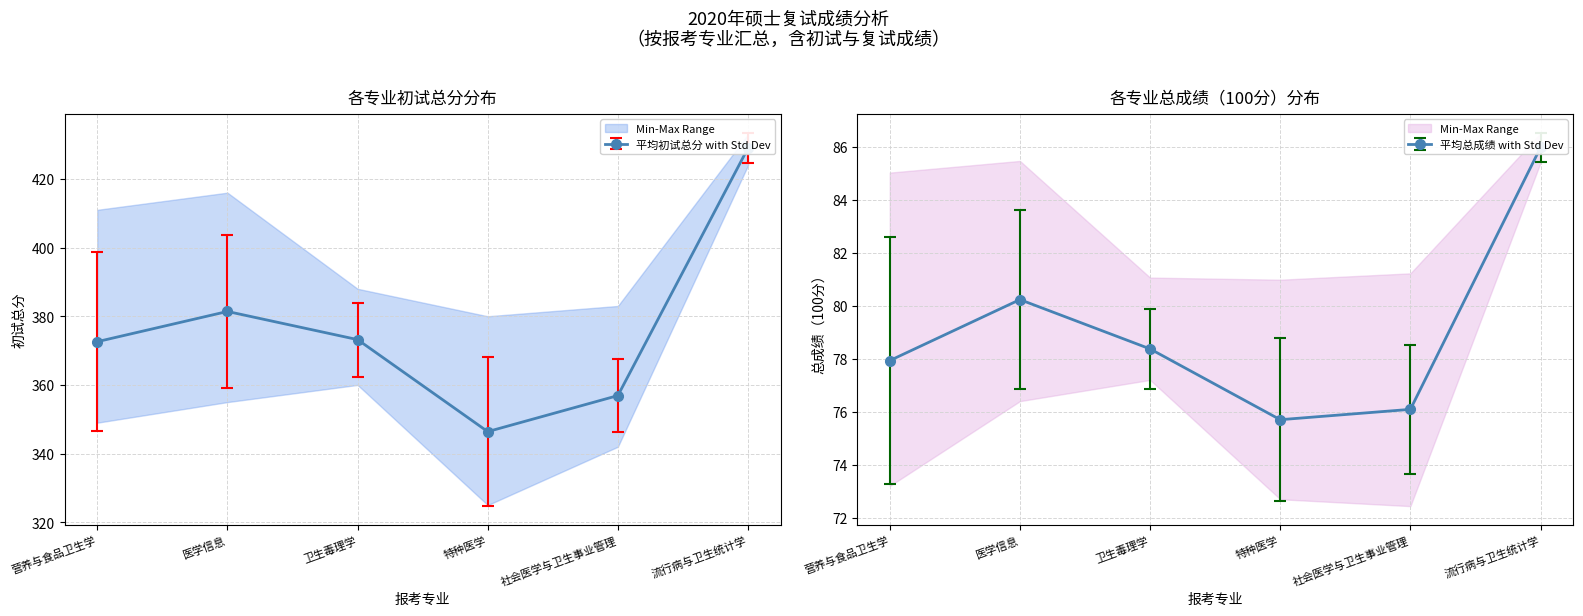

Which series has the widest spread of values?

初试总分